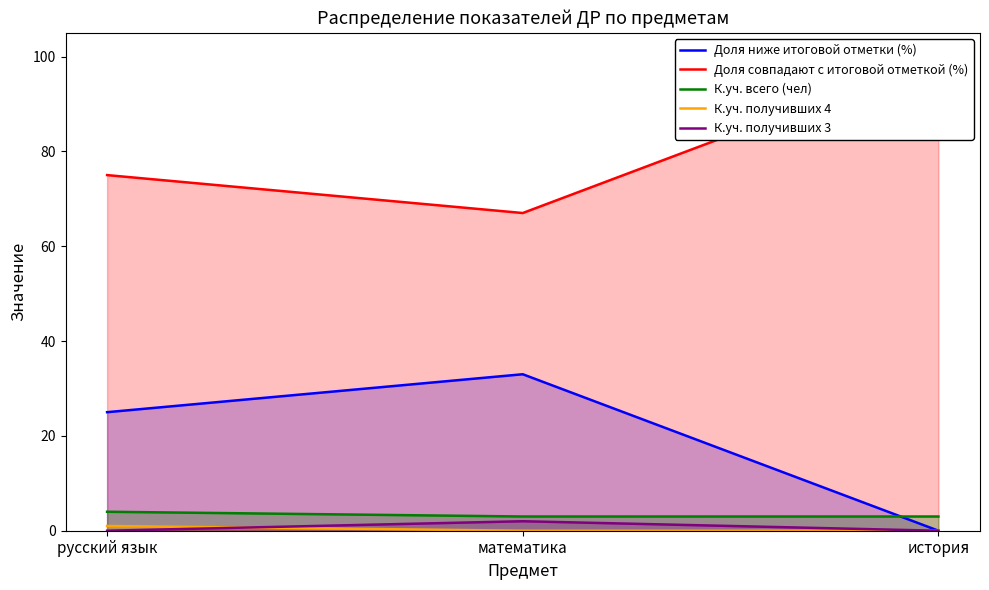

What is the sum of the Доля ниже итоговой отметки (%) values at русский язык and математика?

58